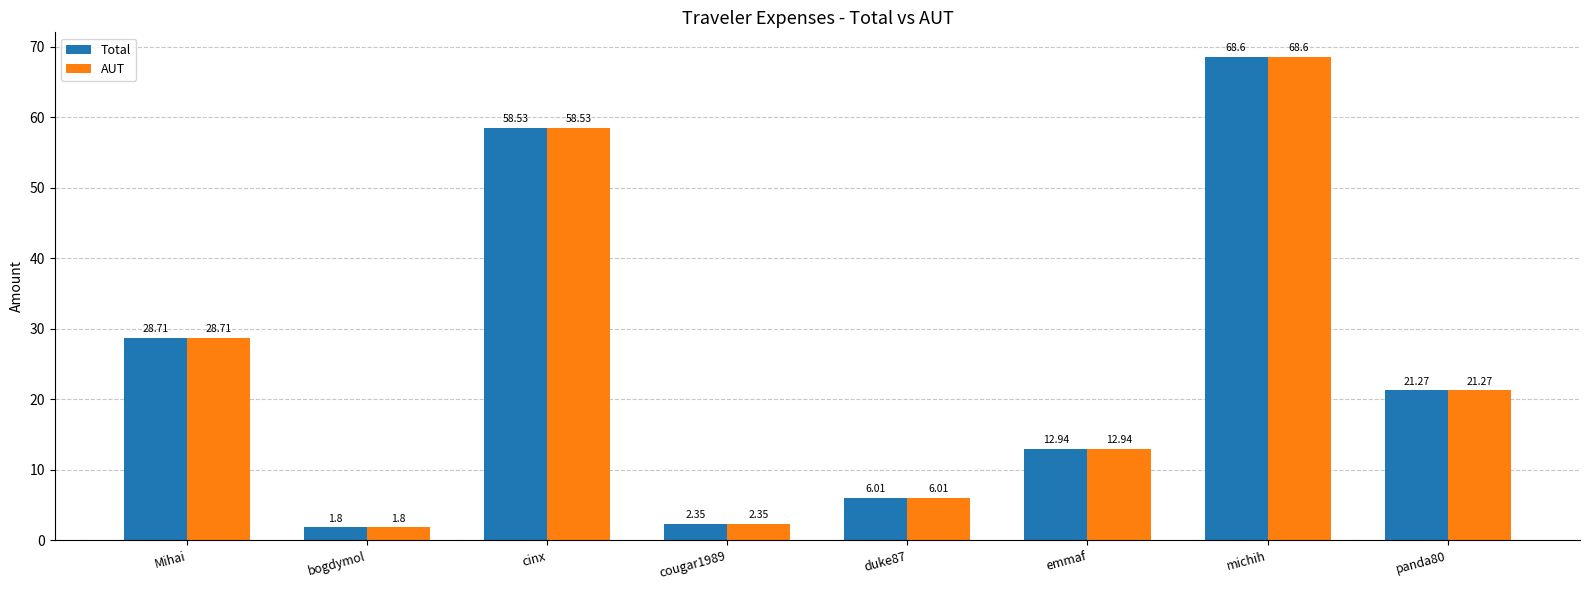

What position from the right is cinx?

6